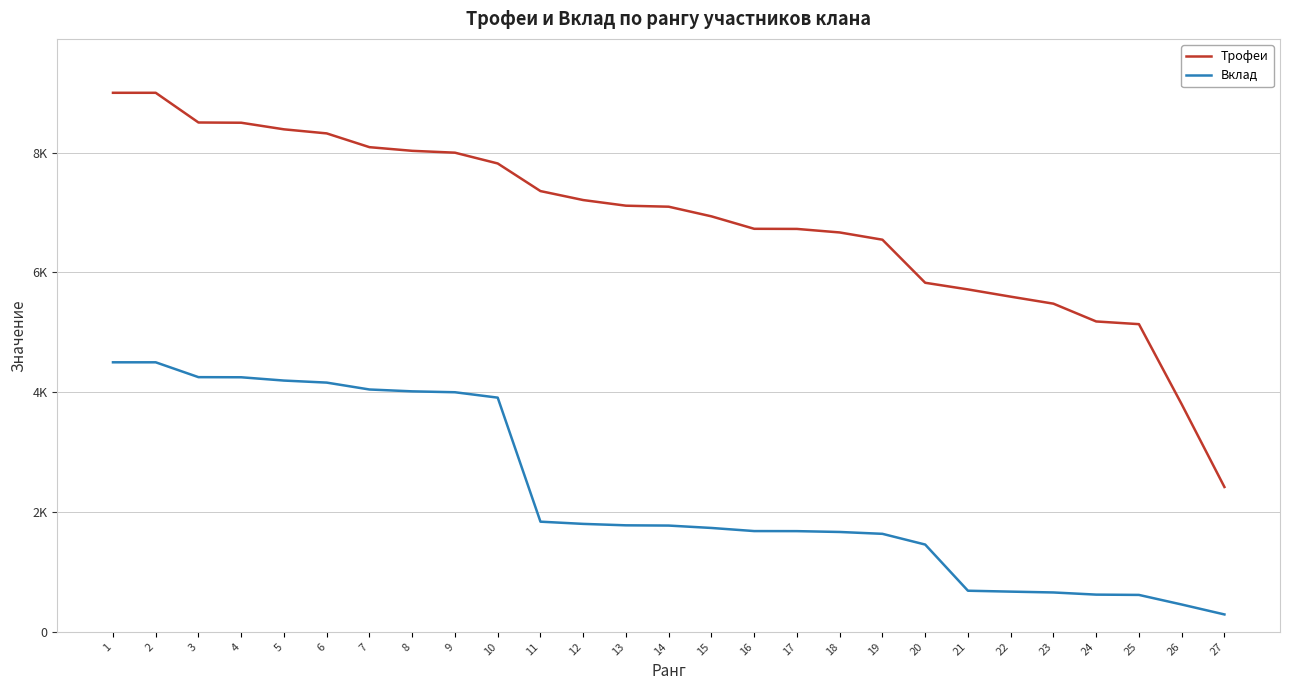

True or false: Вклад and Трофеи cross at least once.

False